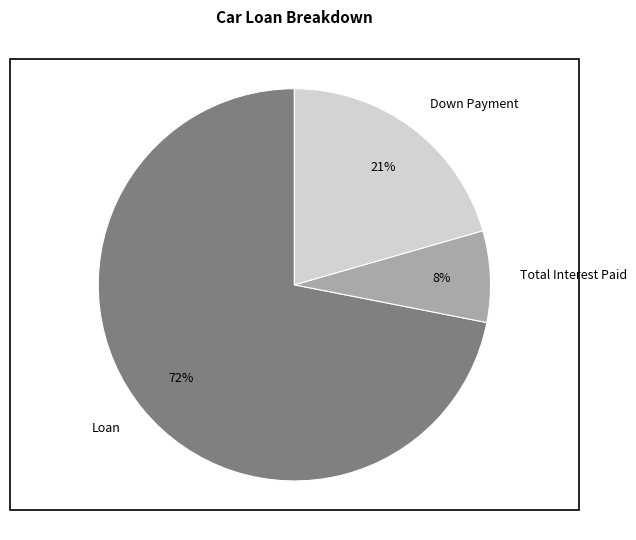

Is there any slice that represents more than half of the pie?

Yes